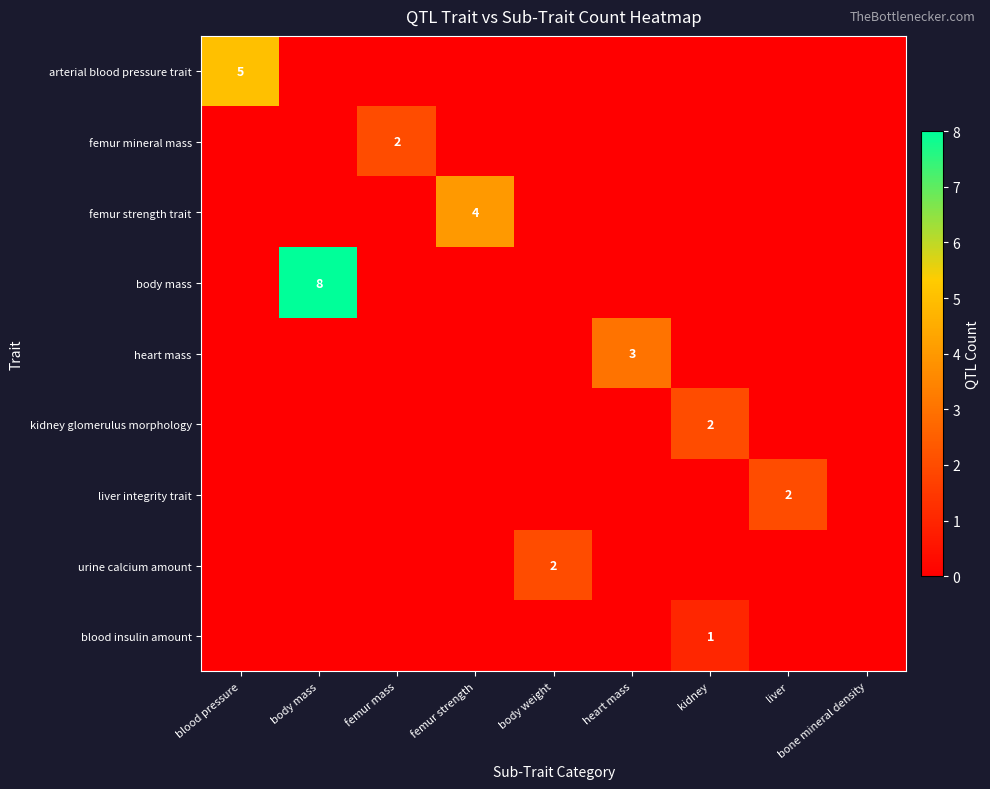

At which category is the sum across all series the highest?

body mass